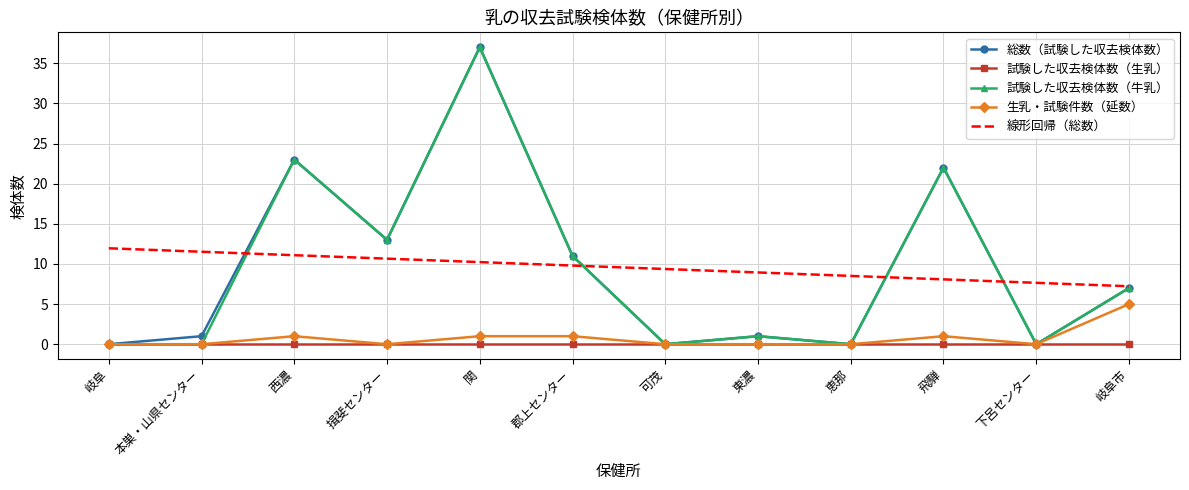

In 総数（試験した収去検体数）, how many points are higher than both neighbors (excluding endpoints)?

4